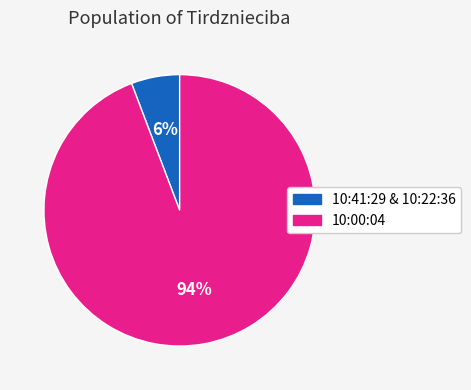

Does any single category account for the majority?

Yes